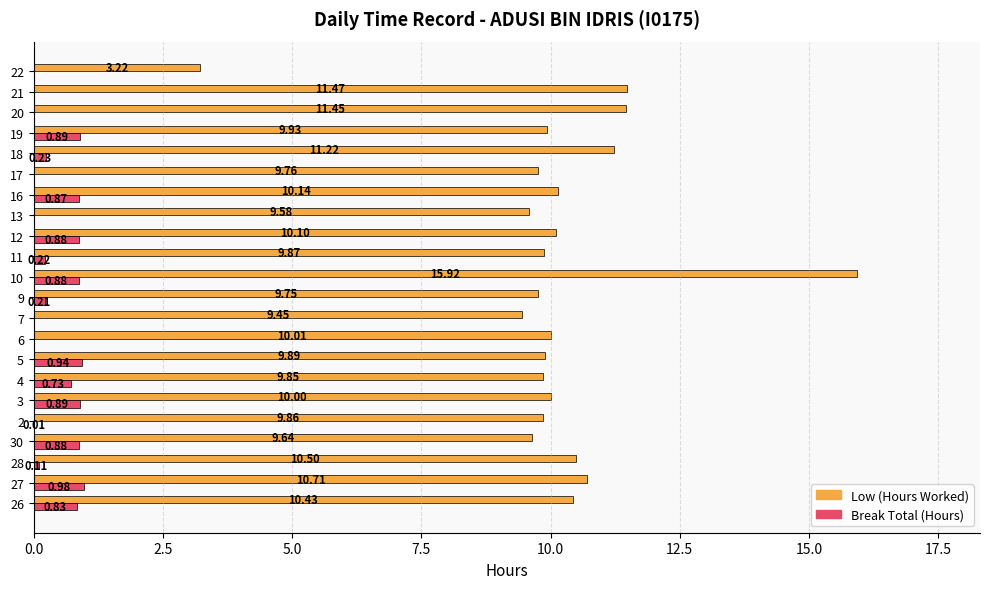

At which category is the sum across all series the highest?

10